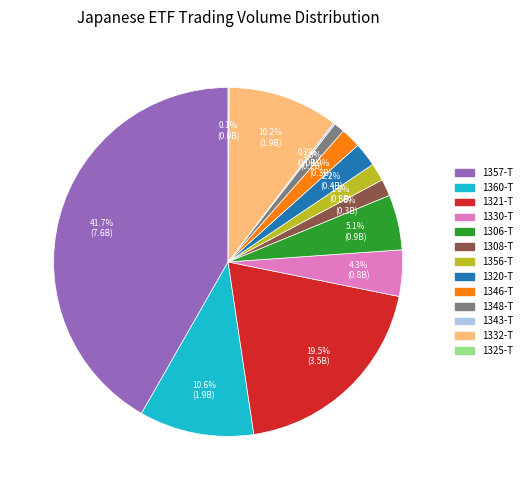

Which category has the biggest portion of the pie?

1357-T